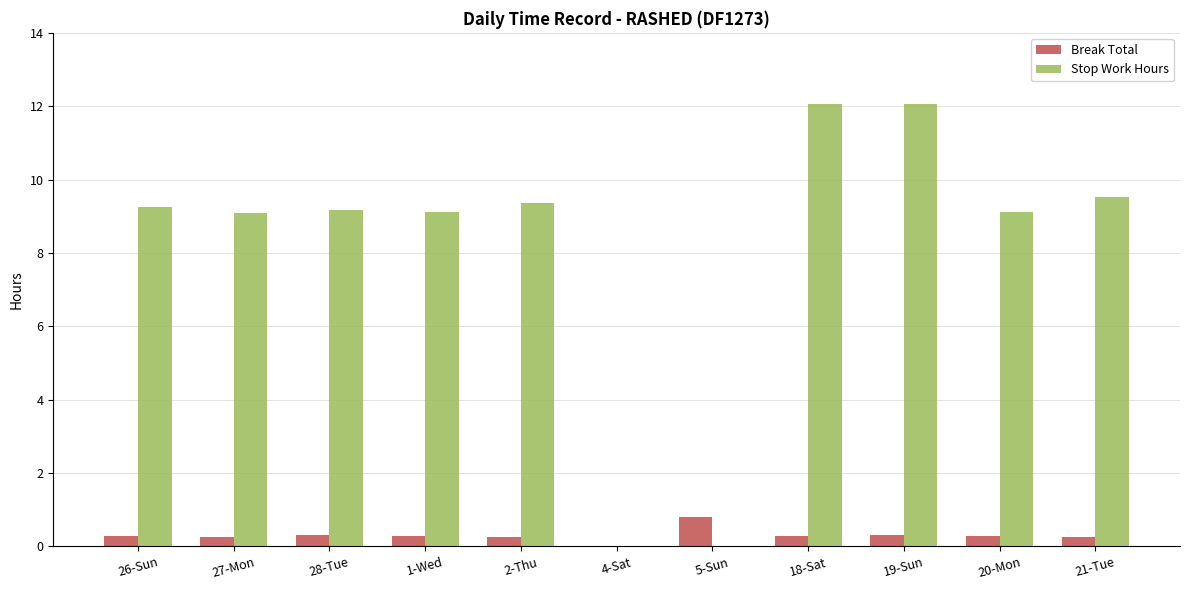

Which series changed the most between 27-Mon and 5-Sun?

Stop Work Hours